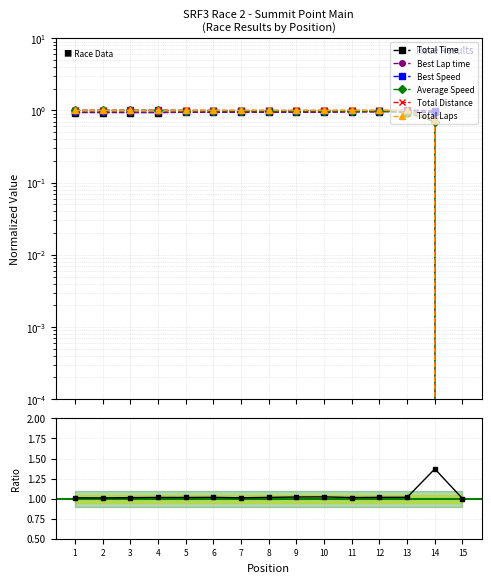

Between which two adjacent categories do Best Speed and Average Speed first intersect?

3 and 4